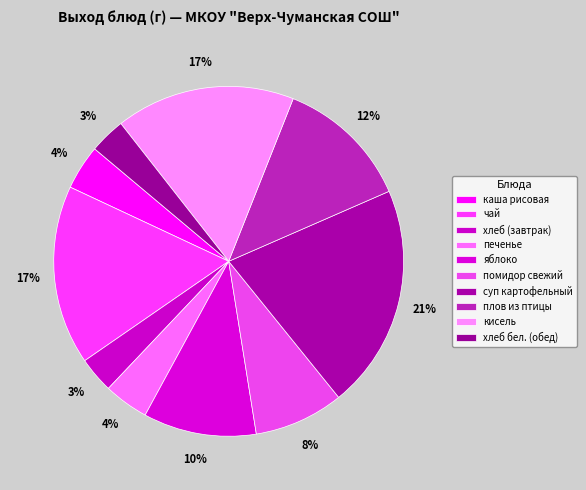

How many segments does this pie chart have?

10